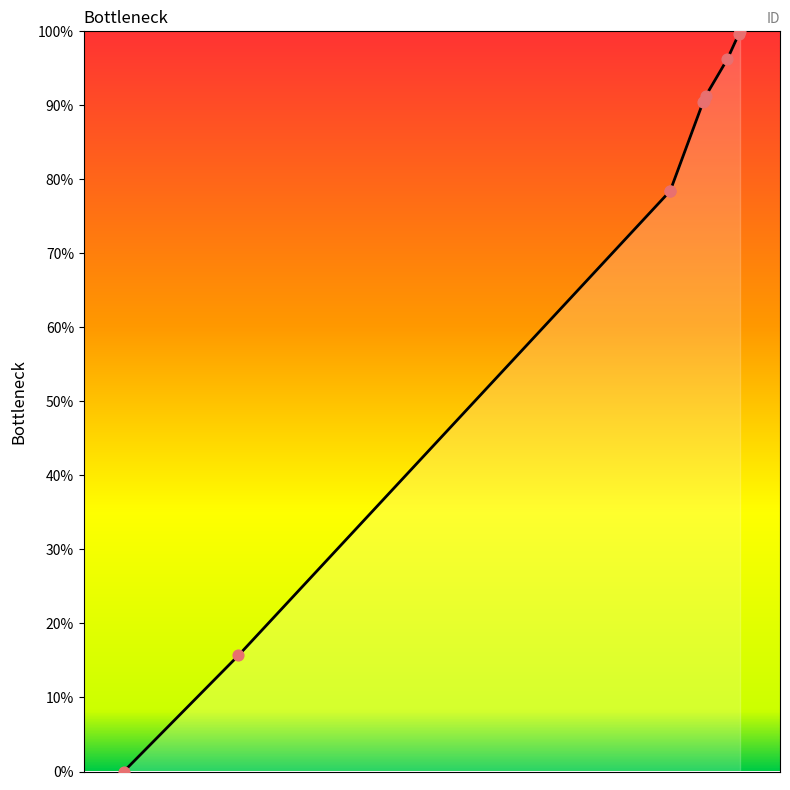

Between 4757 and 5331, which is larger?

5331